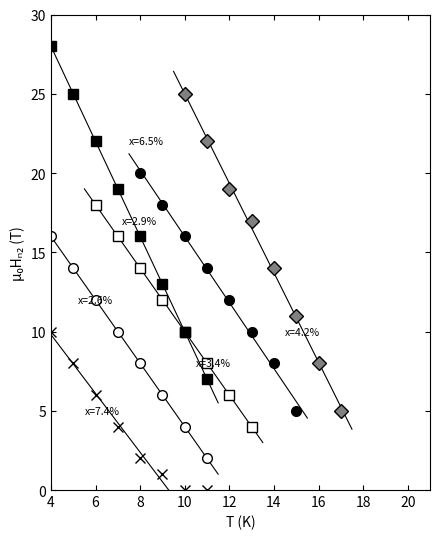

How many values in the x=7.4% series exceed 4?

3